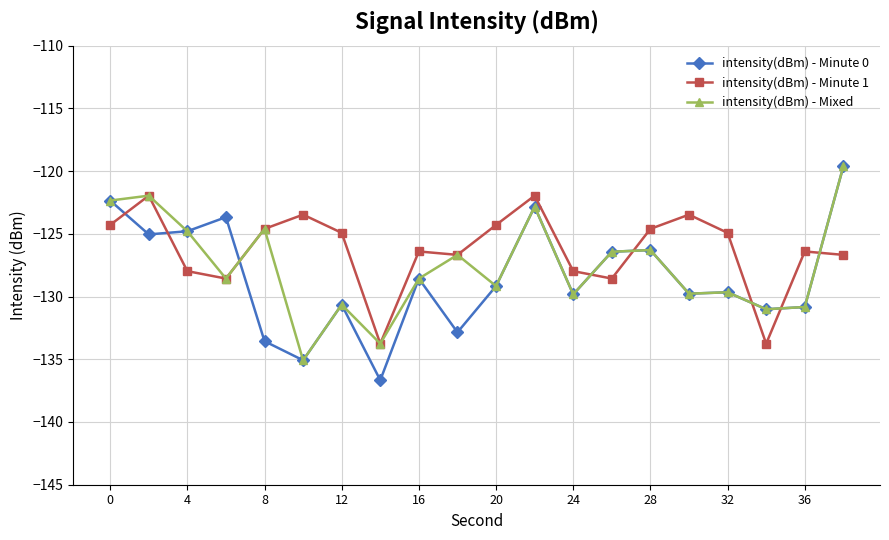

Which series has the largest range (max minus min)?

intensity(dBm) - Minute 0